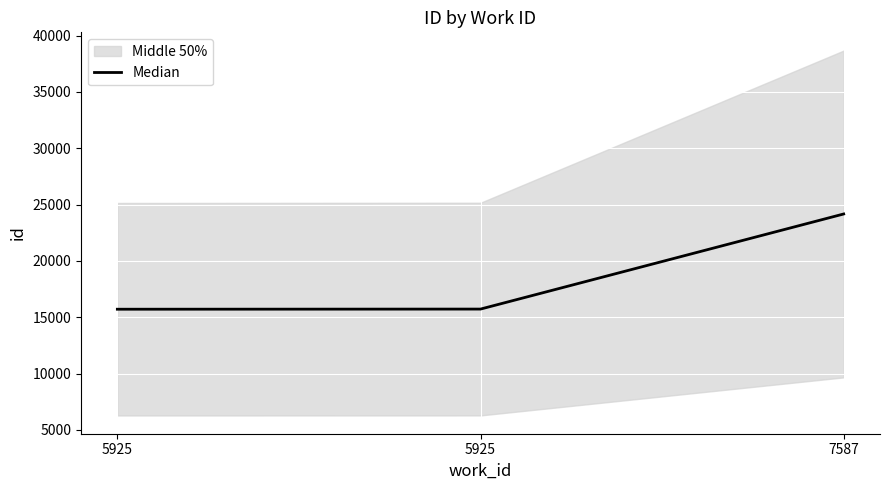

List the labels in order of value, largest first.

7587, 5925, 5925